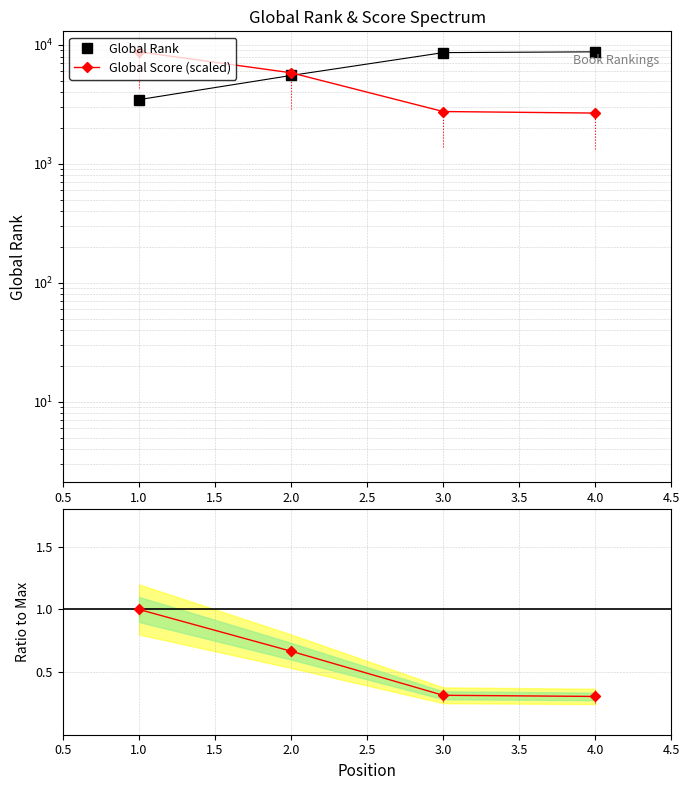

Which series changed the most between 1.0 and 3.0?

Global Score (scaled)